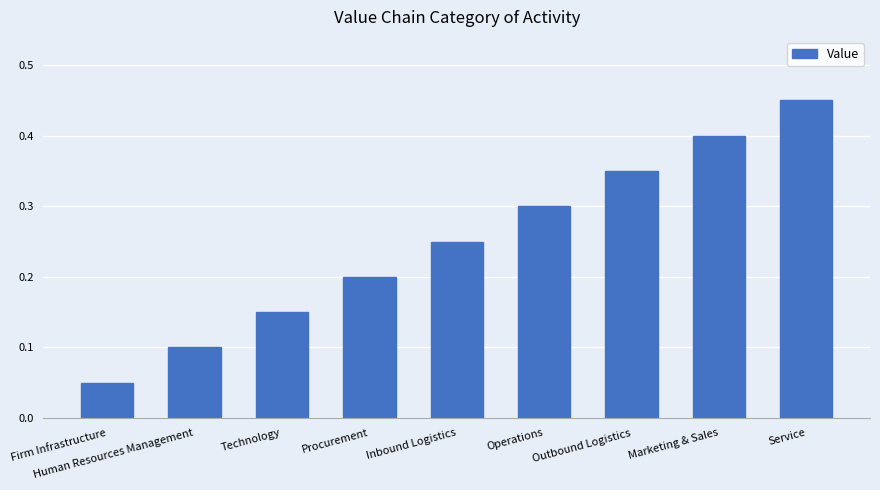

Which label corresponds to the smallest value in the chart?

Firm Infrastructure